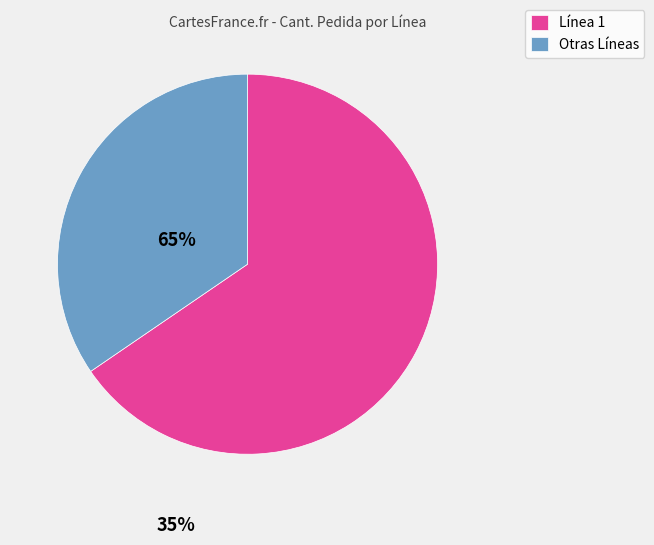

The Otras Líneas slice represents 35% of the pie. True or false?

True